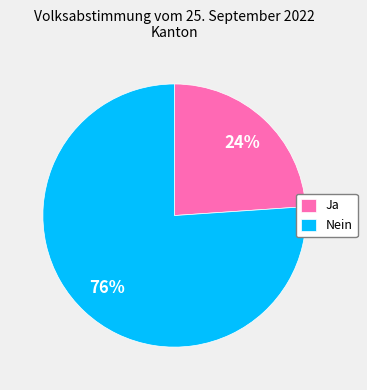

To the nearest percent, what is the combined percentage of Nein and Ja?

100%